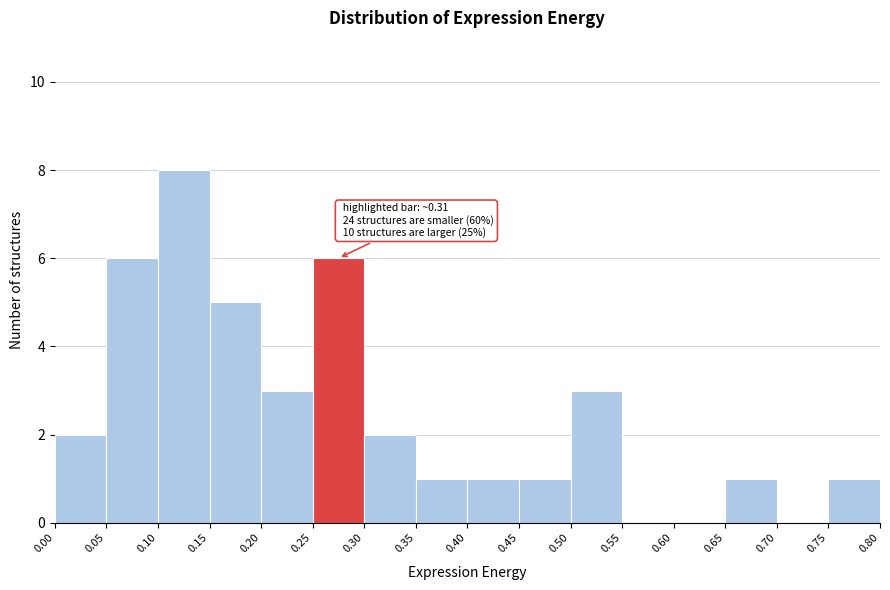

Over which range of the x-axis is the bar tallest?

0.10 to 0.15